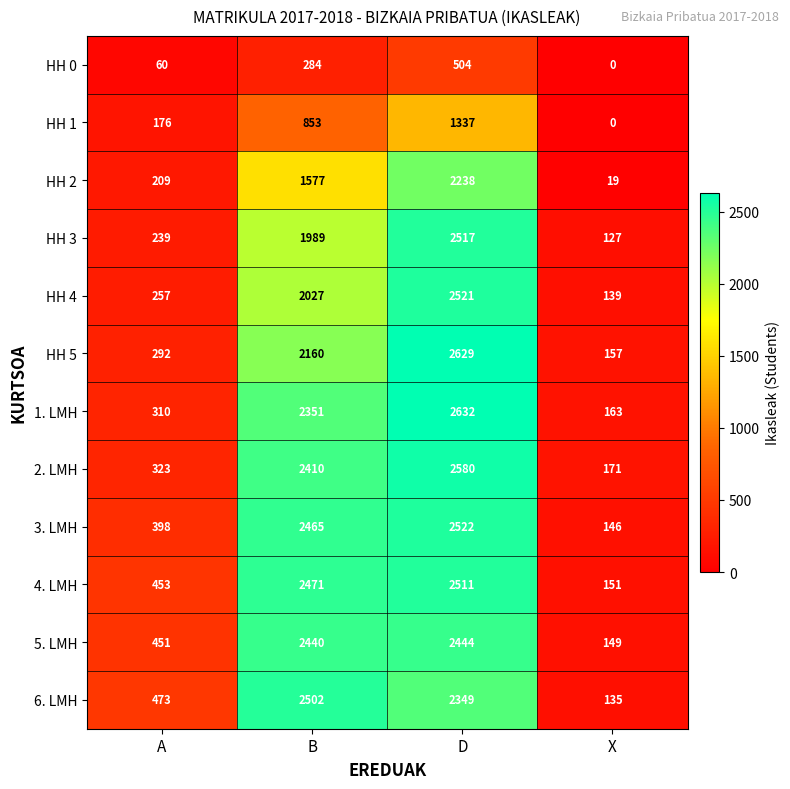

What is the approximate value of 5. LMH at X, to the nearest 10?

150